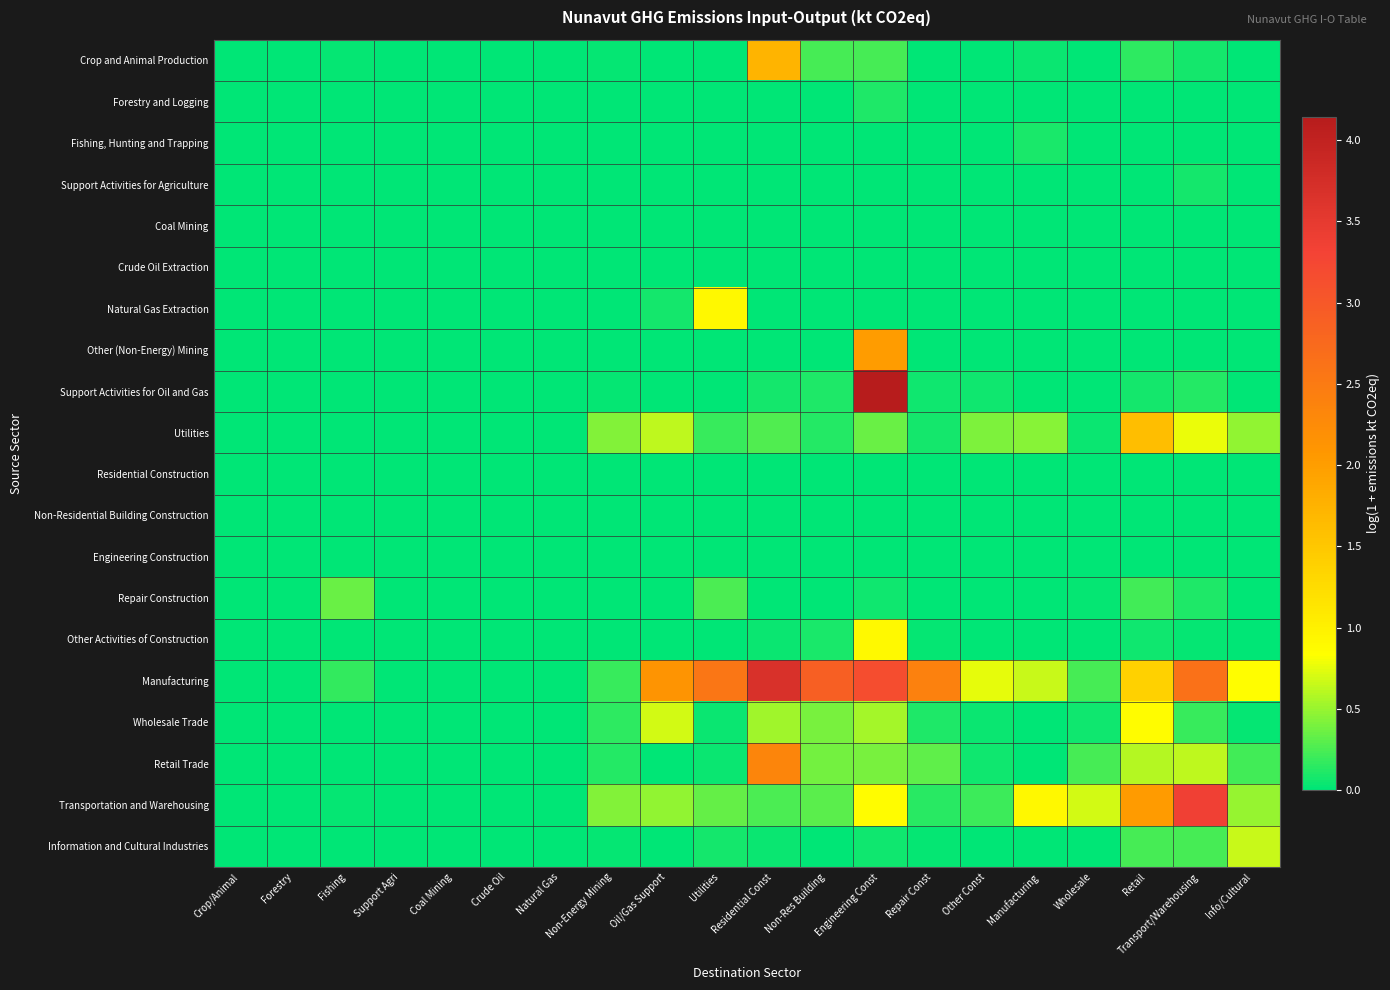

Which has a higher value, Non-Res Building or Support Agri?

Non-Res Building